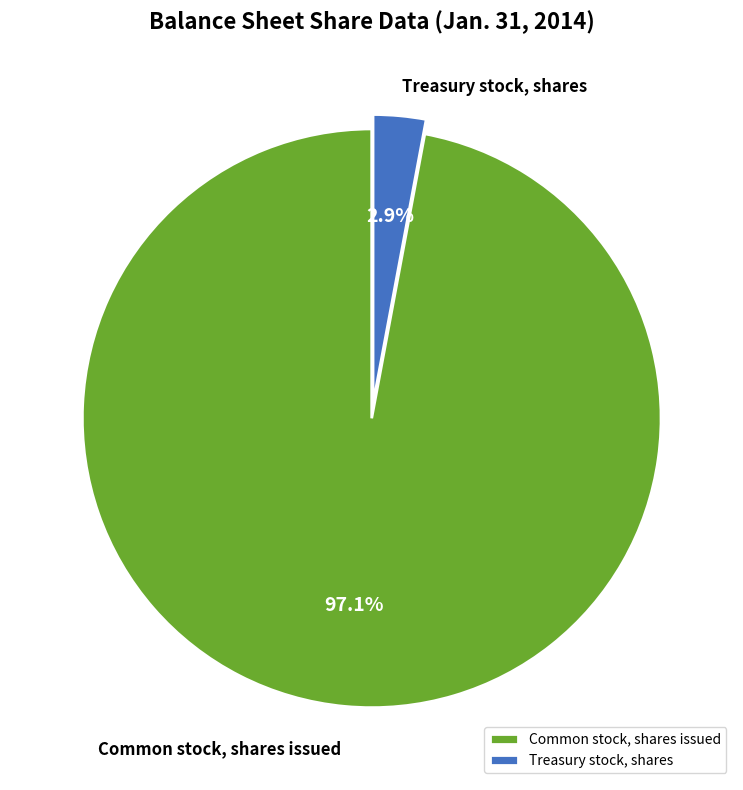

To the nearest percent, what is the difference between the largest and smallest slice percentages?

94%